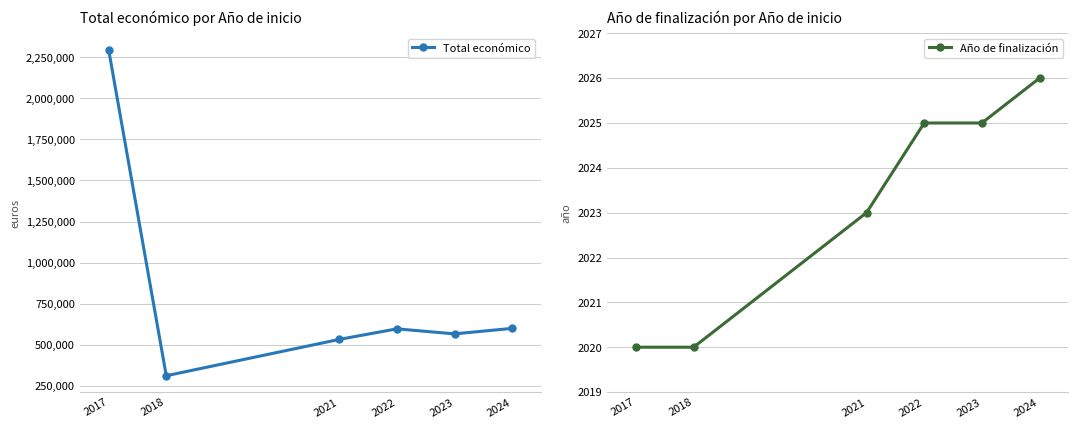

What is the difference between the maximum and minimum values in the Año de finalización series?

6